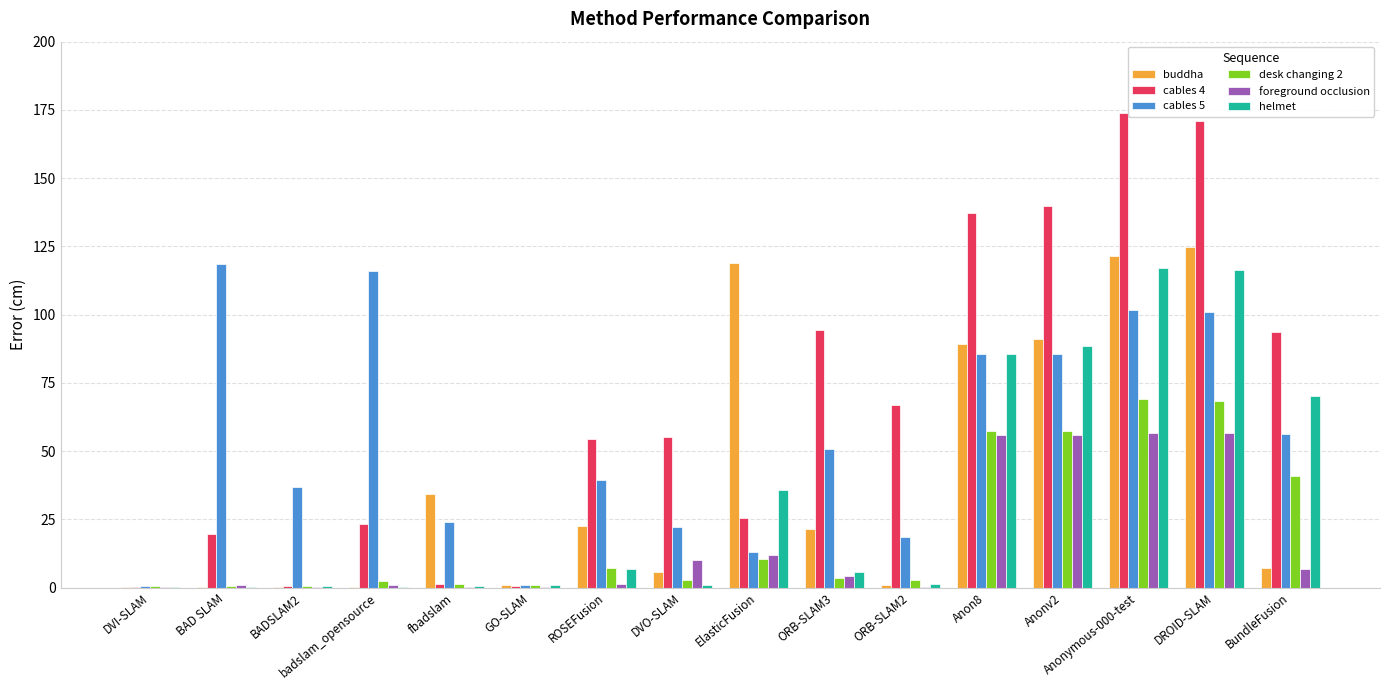

What are all the series names shown in the legend?

buddha, cables 4, cables 5, desk changing 2, foreground occlusion, helmet